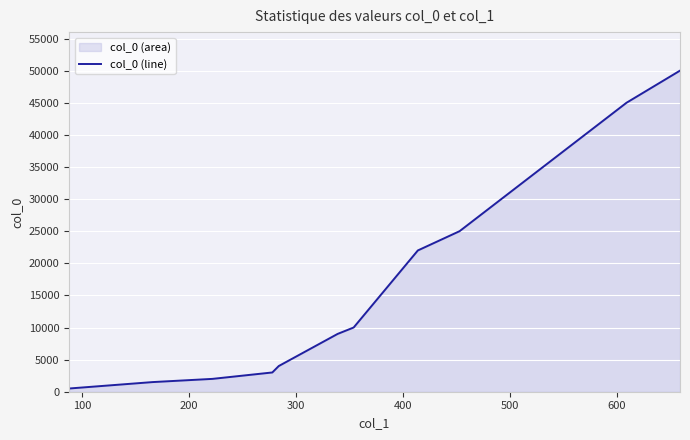

What is the difference between the maximum and minimum values?

49500.0